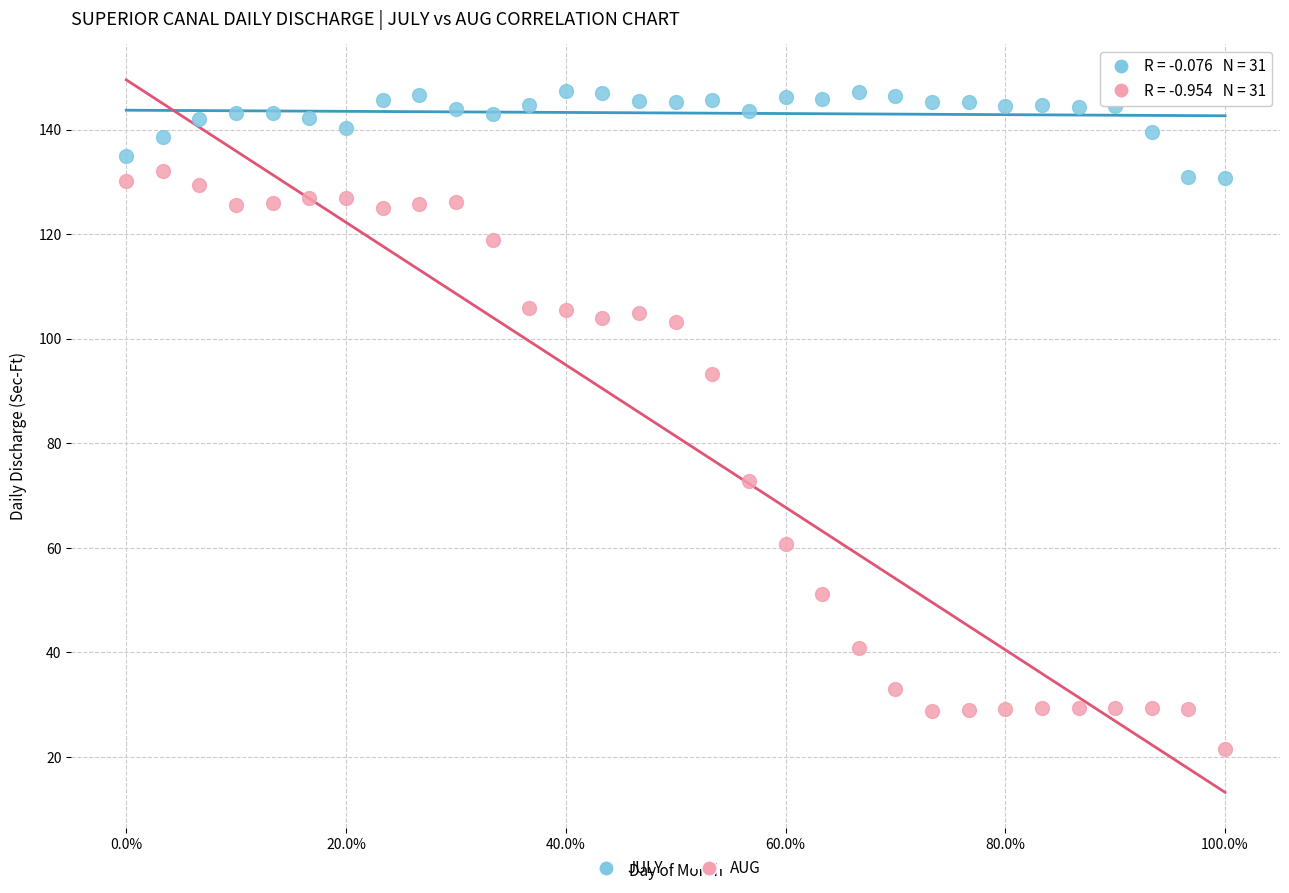

Across all data points, what is the range of Y values (max minus min)?

125.9